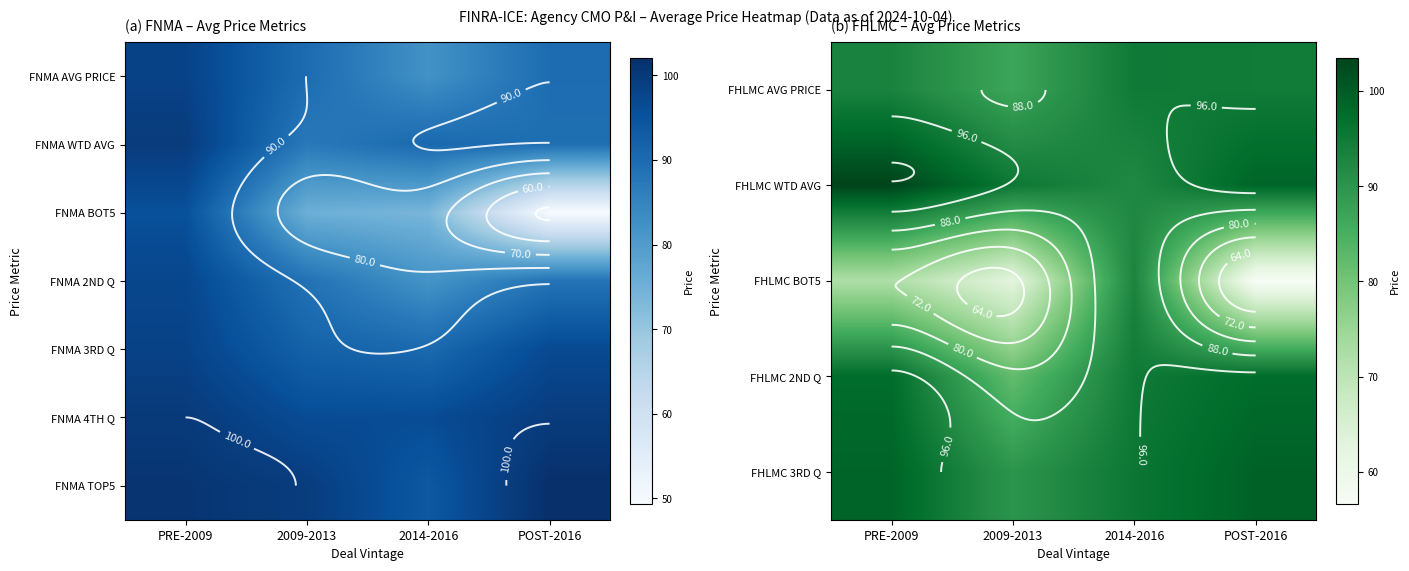

At which category does the chart reach its minimum across all series?

POST-2016